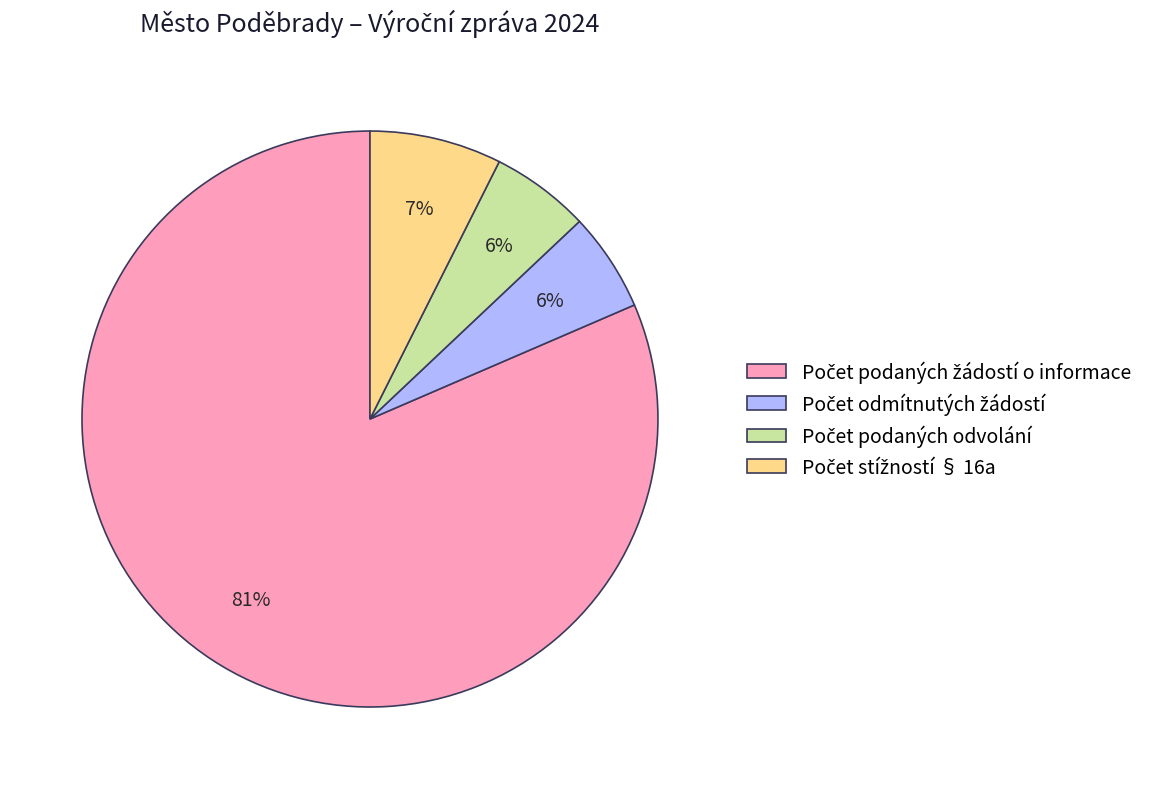

Is there a majority slice in this chart?

Yes